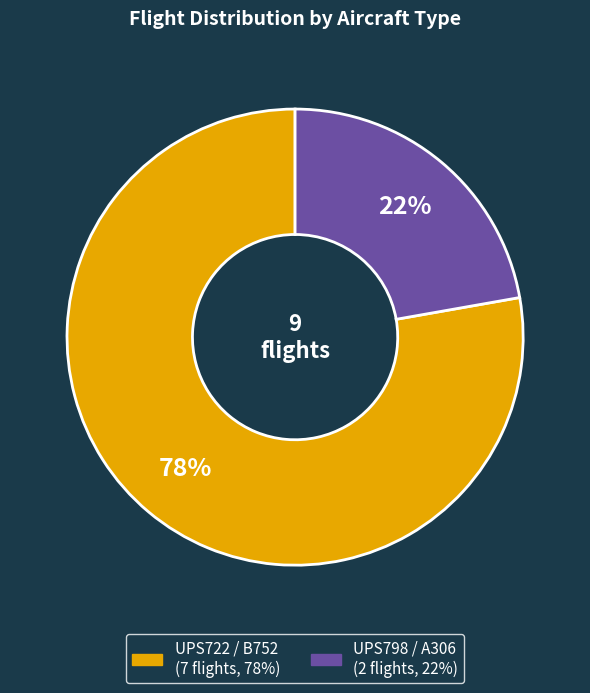

Rank the categories by value from highest to lowest.

UPS722 / B752, UPS798 / A306